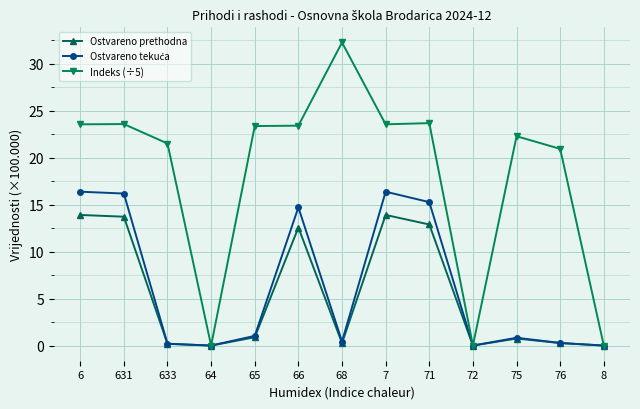

What is the greatest value displayed?

32.3